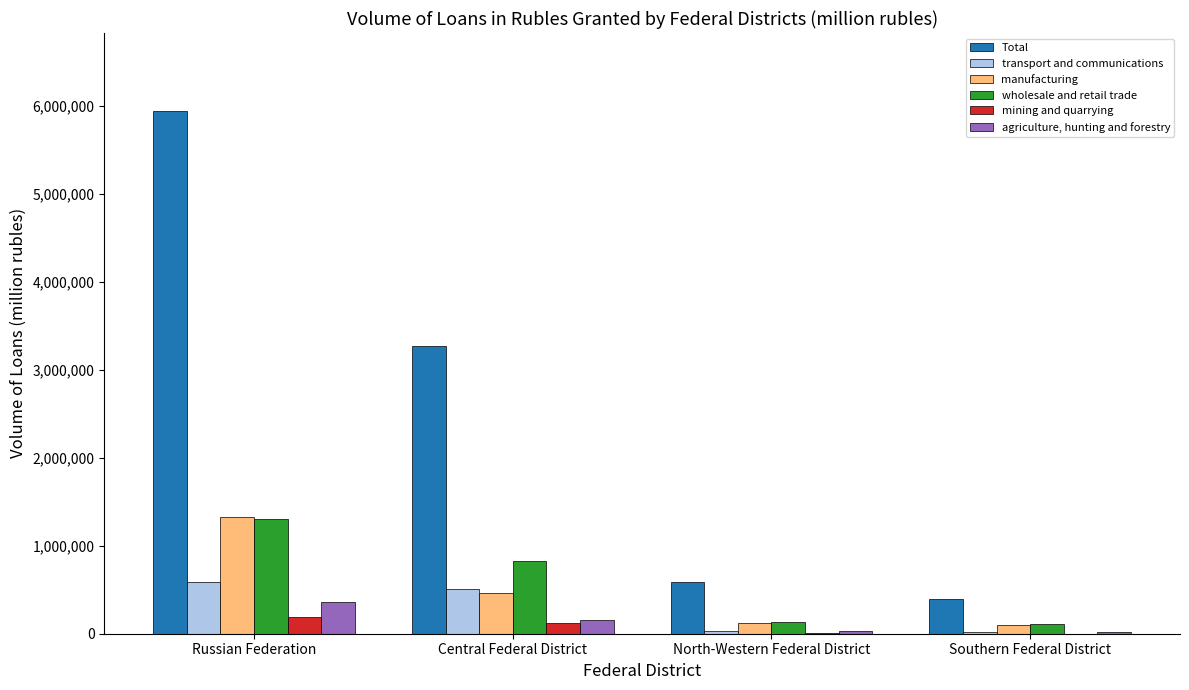

The mining and quarrying series shows 3322 at North-Western Federal District. True or false?

True